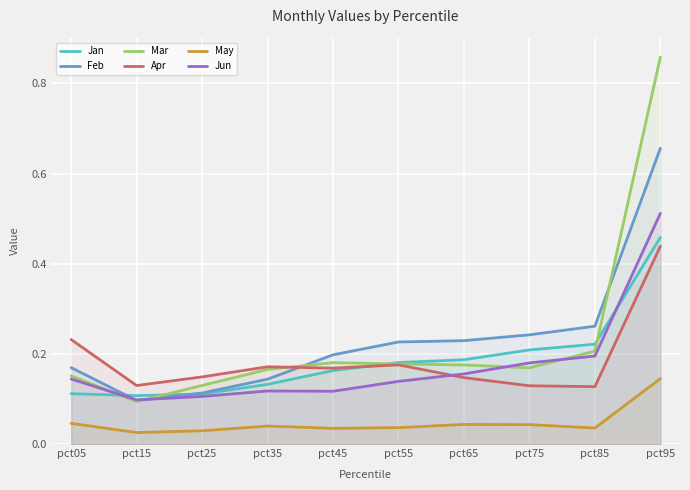

What is the value of the Jan point at the 10th from the left?

0.5